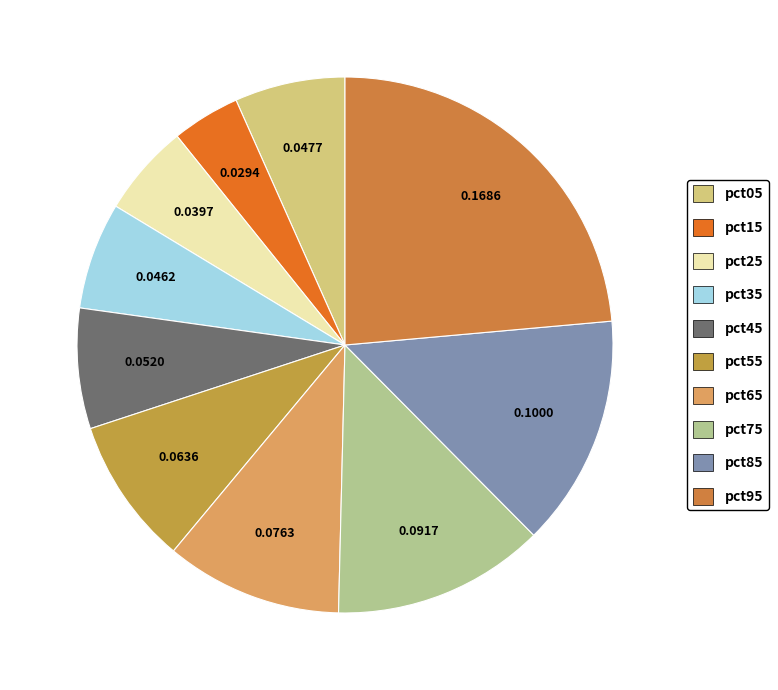

To the nearest percent, what is the difference between the pct65 and pct05 slice percentages?

4%